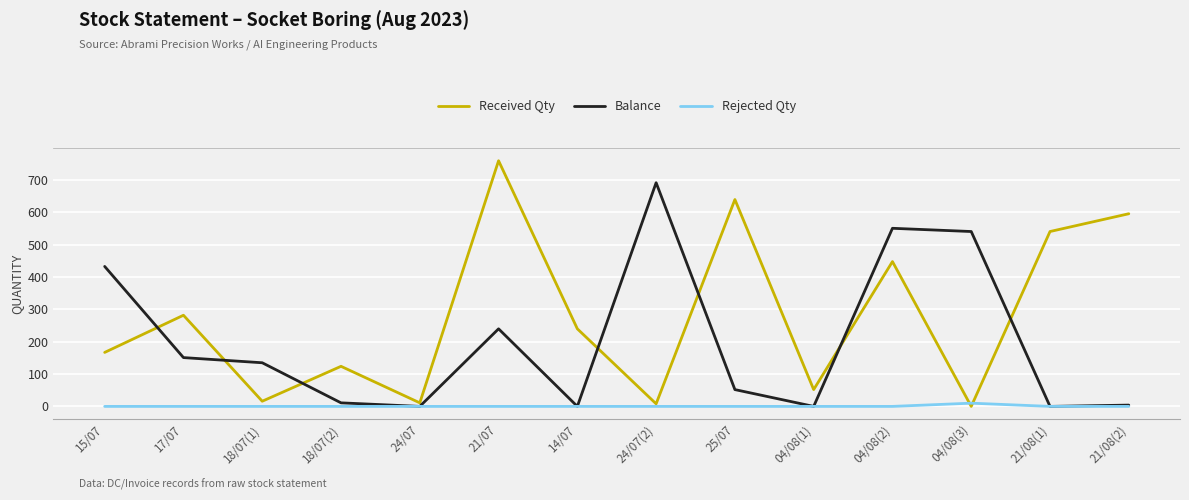

The value of Balance at 04/08(3) is 921. True or false?

False